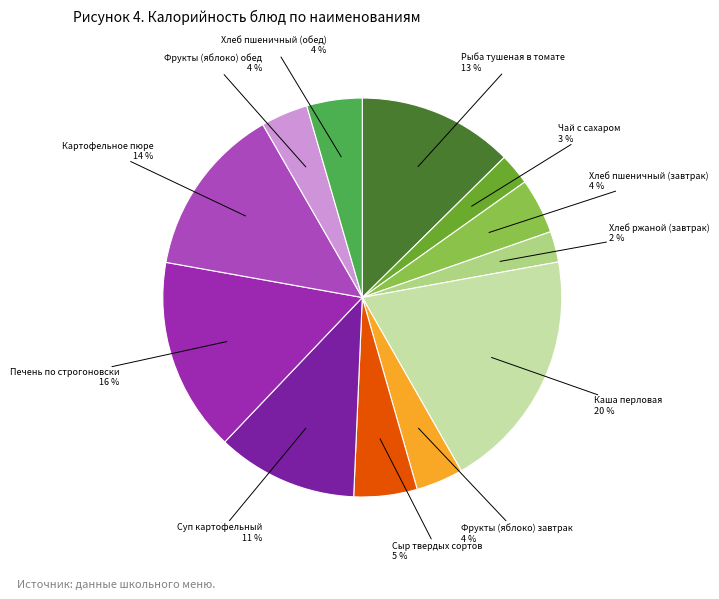

How many slices are in this pie chart?

12